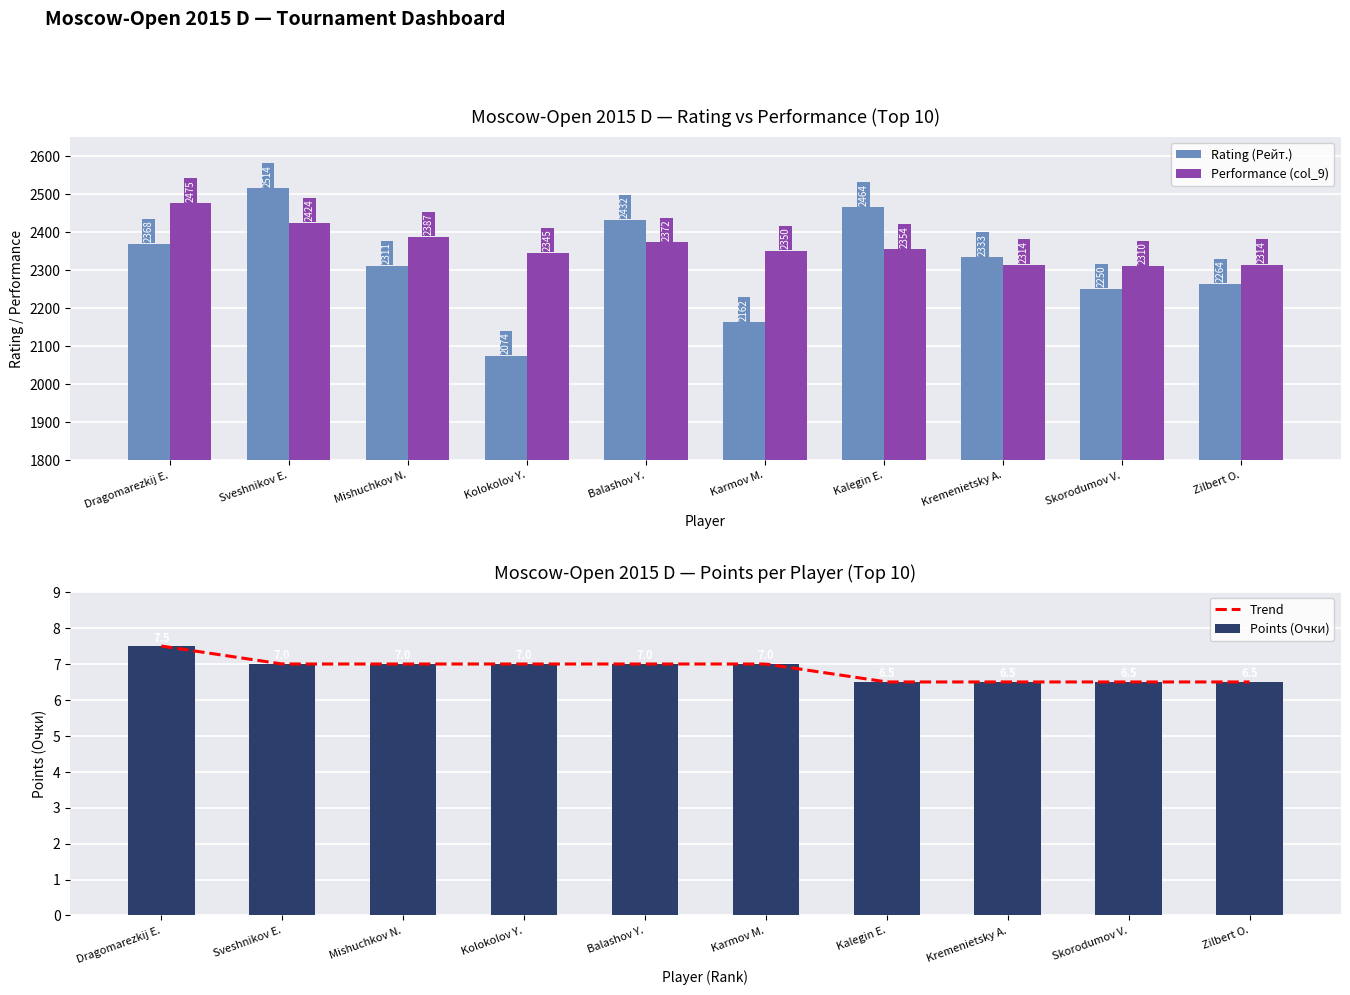

What is the sum of the Performance (col_9) values at Mishuchkov N. and Kolokolov Y.?

4732